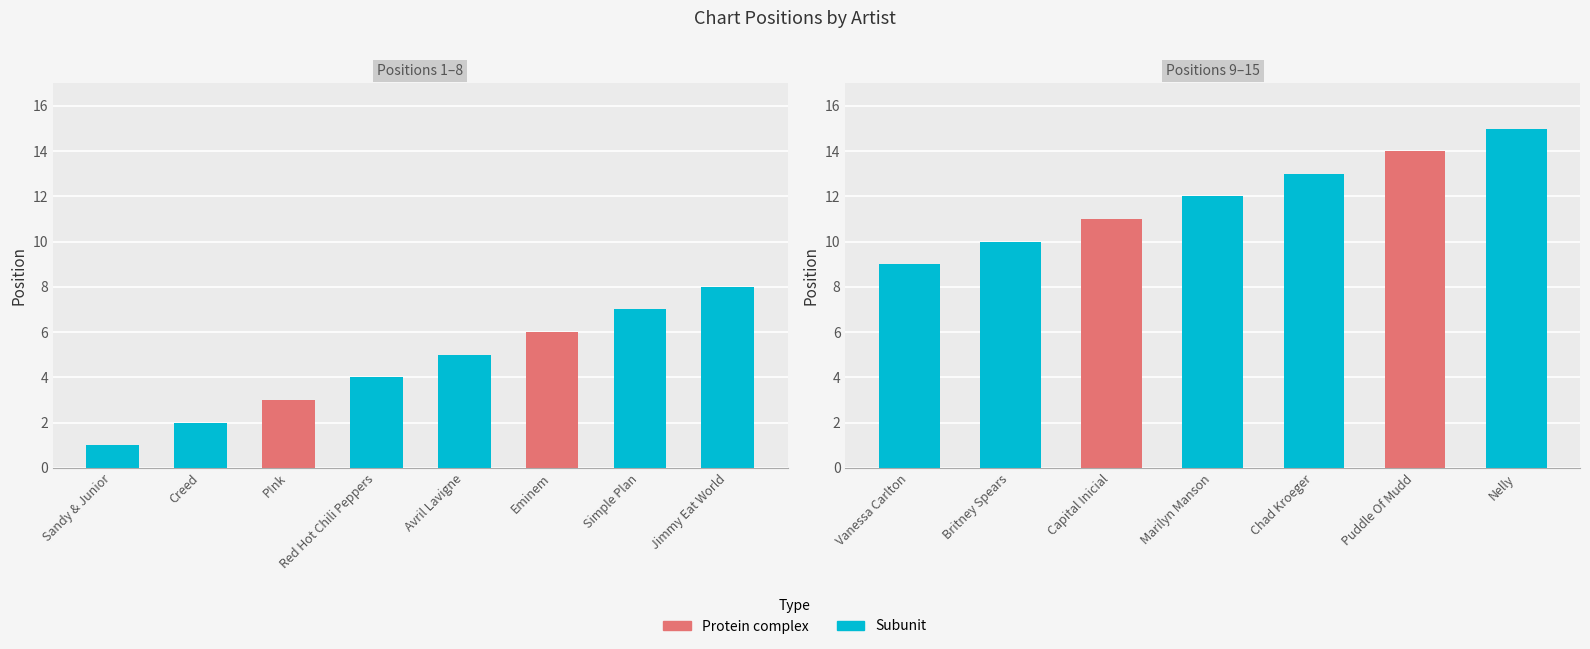

Between Capital Inicial and Puddle Of Mudd, which is larger?

Puddle Of Mudd